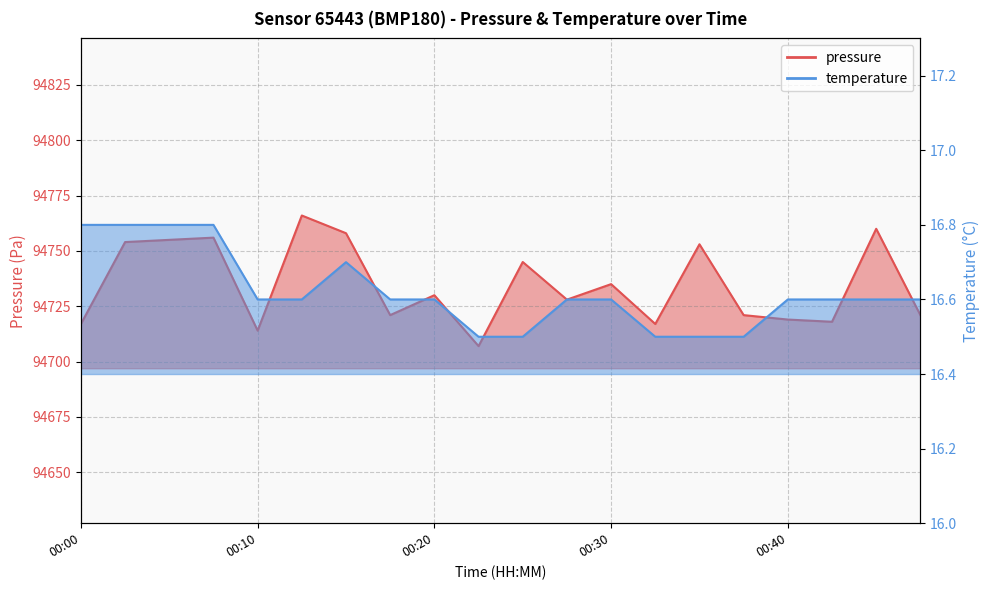

What are all the series names shown in the legend?

pressure, temperature